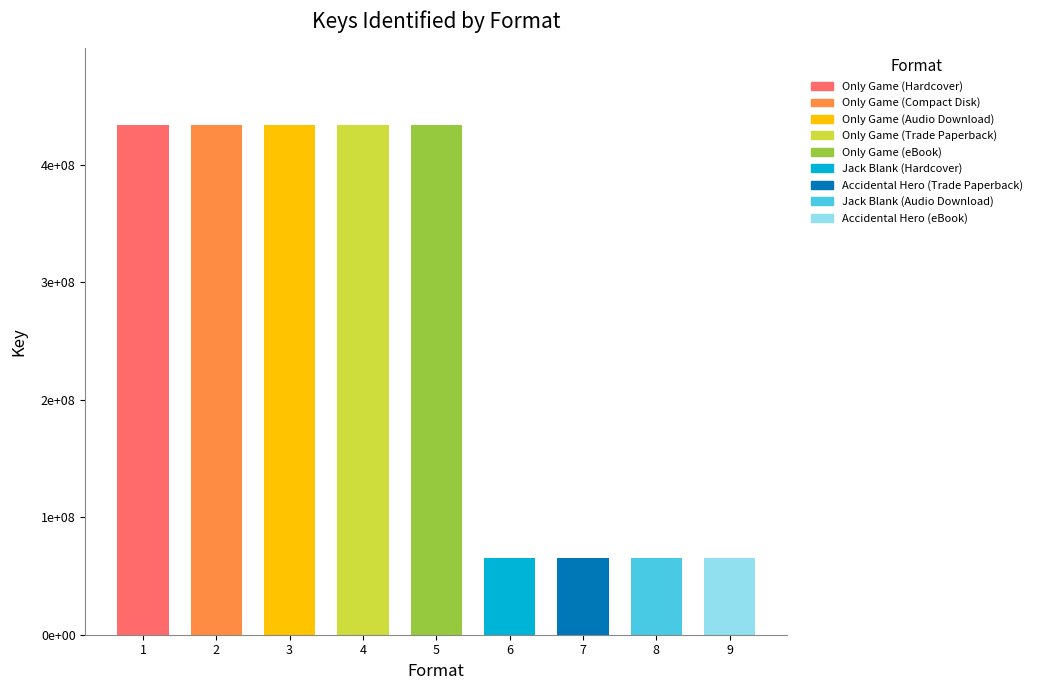

The chart shows a value of 707246708 at Only Game (Compact Disk). True or false?

False